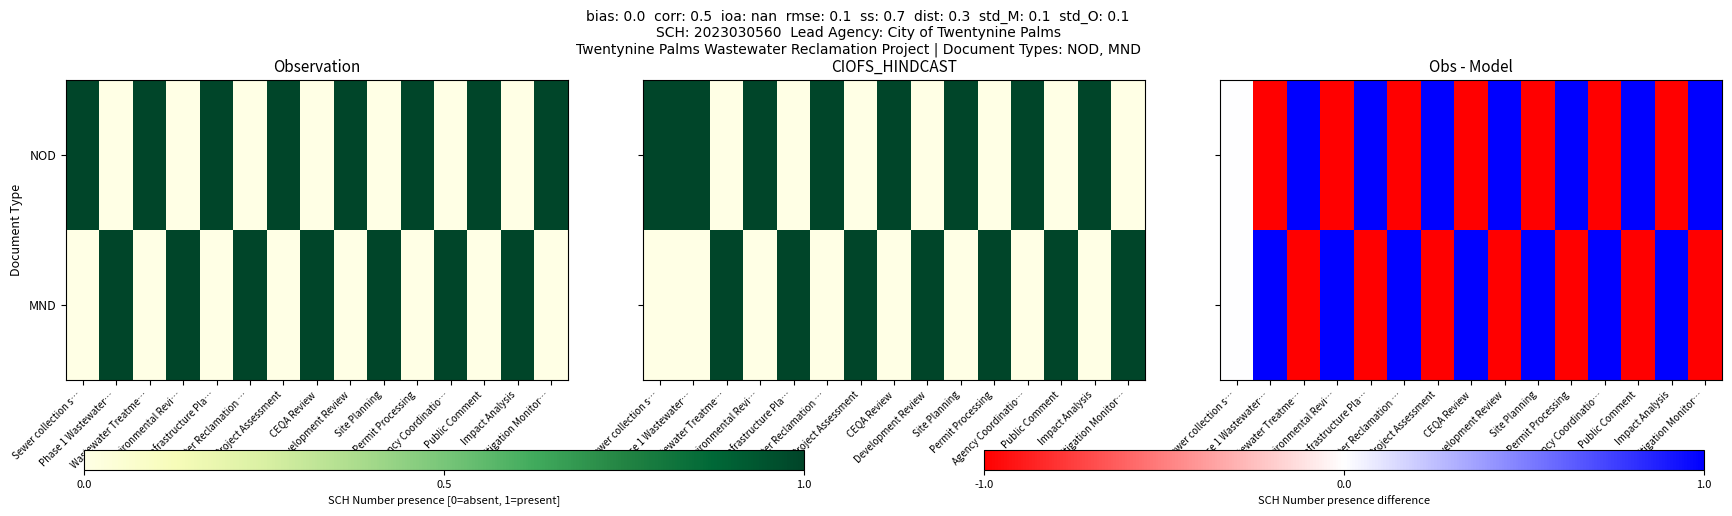

How many NOD values are between -1 and 1?

15